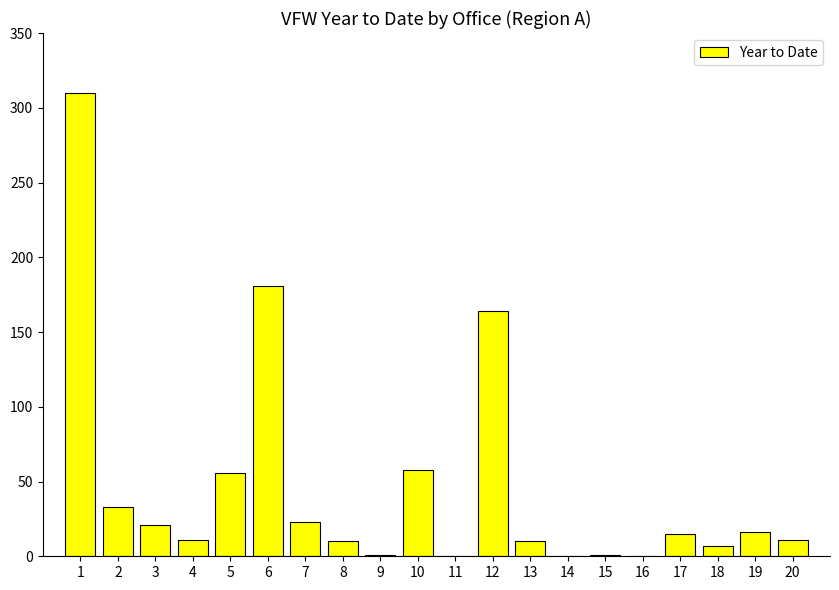

Is it true that the value at 6 is 304?

False